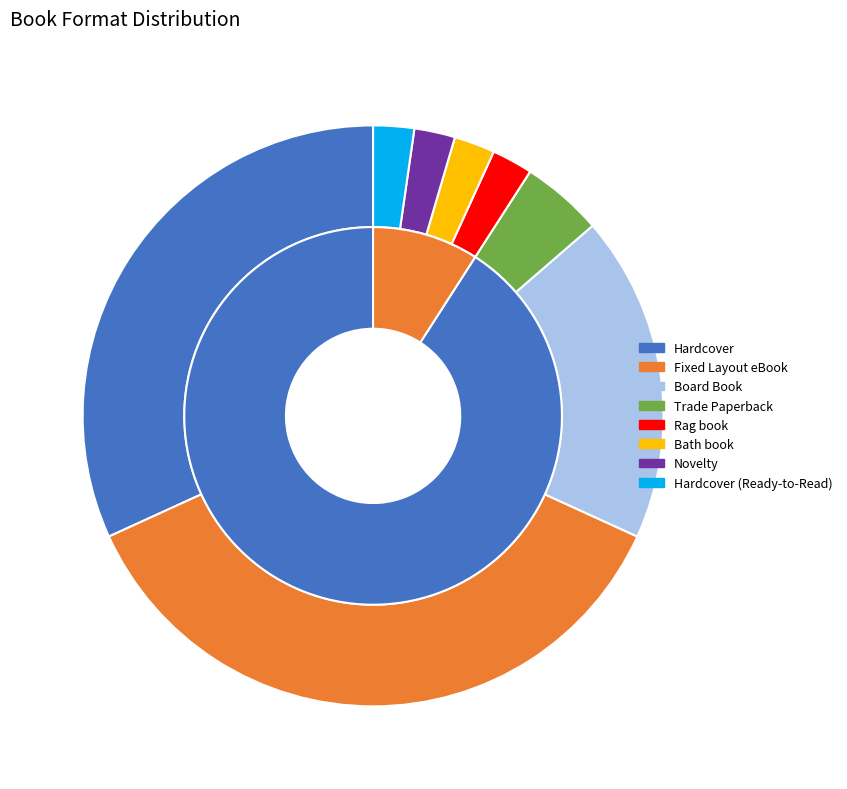

To the nearest percent, what is the average slice percentage?

12%